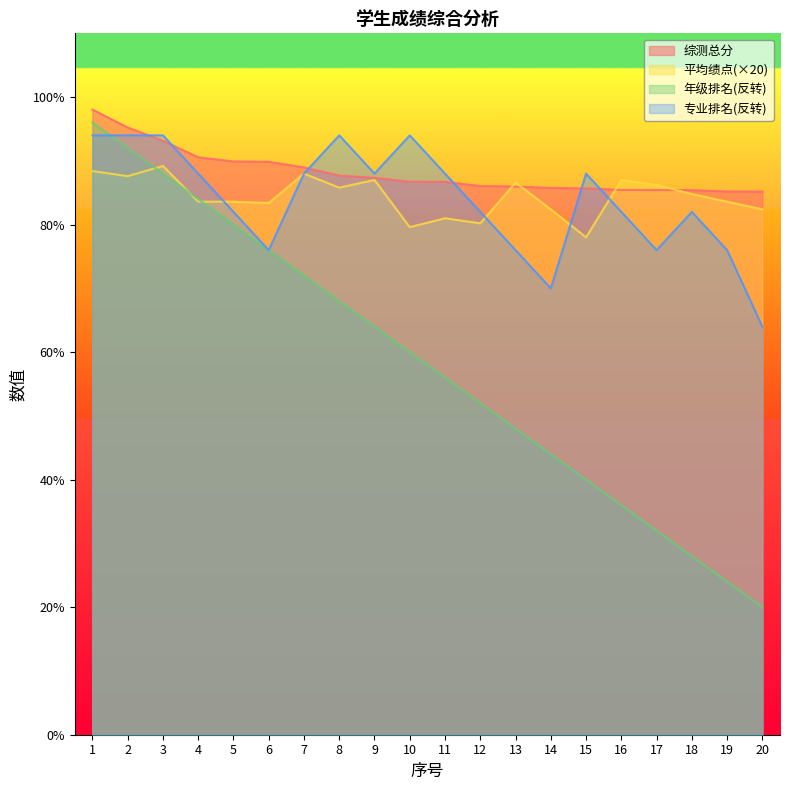

Between 4 and 20, which is larger?

4